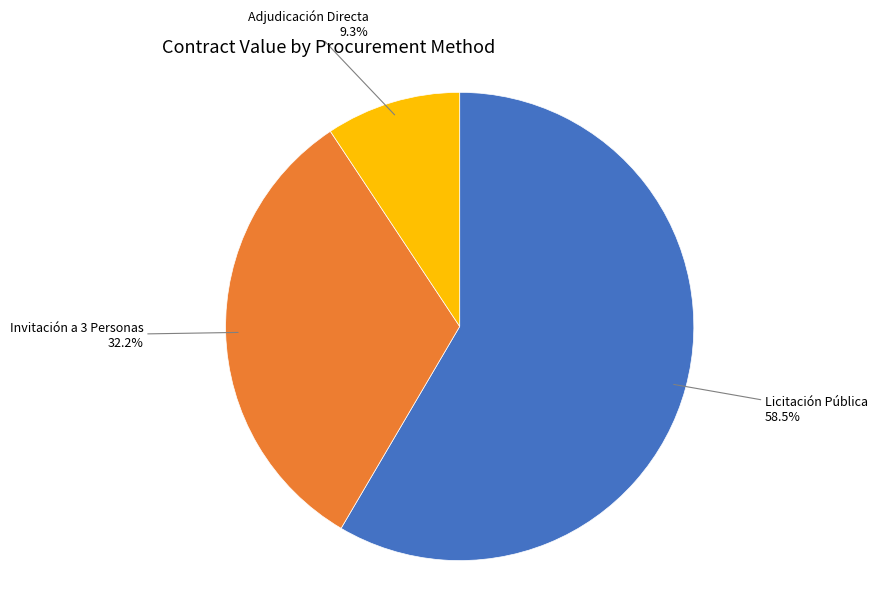

To the nearest percent, what is the average slice percentage?

33%